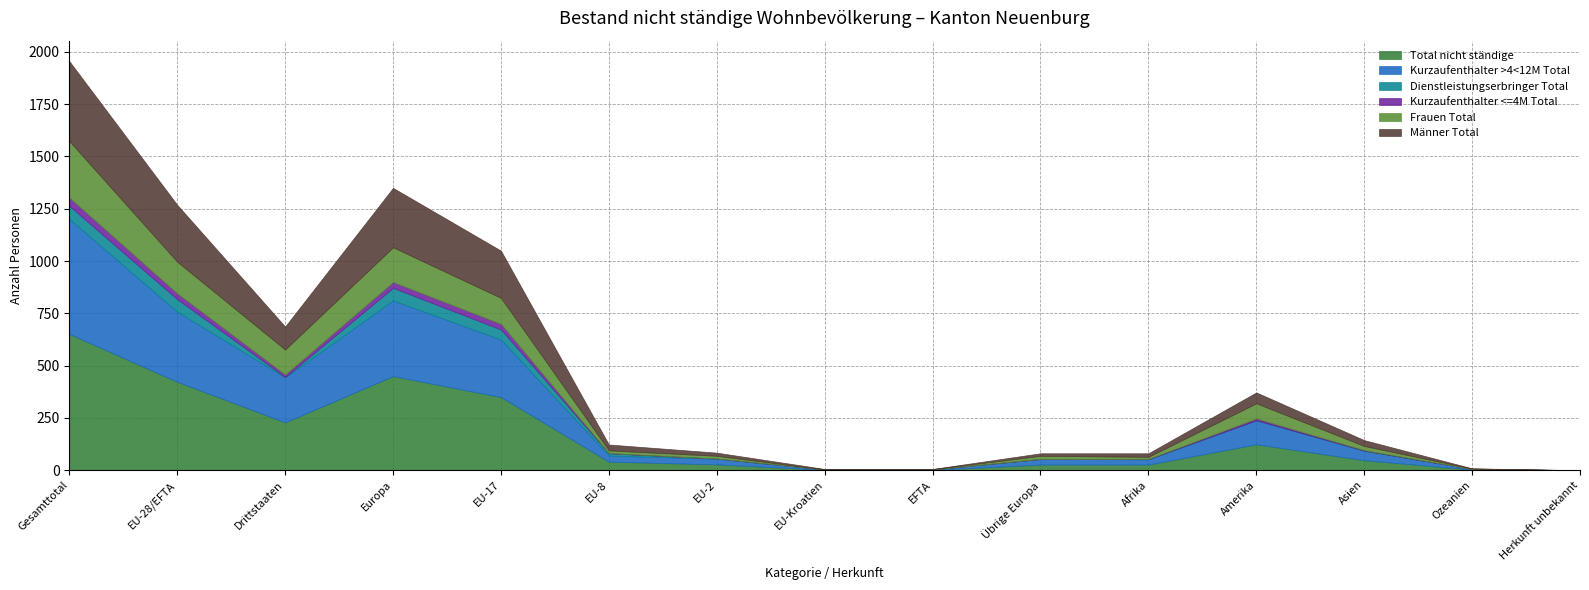

Reading left to right, extract all data points from this chart.

Total nicht ständige: Gesamttotal=652	EU-28/EFTA=423	Drittstaaten=229	Europa=450	EU-17=350	EU-8=41	EU-2=28	EU-Kroatien=2	EFTA=2	Übrige Europa=27	Afrika=27	Amerika=124	Asien=48	Ozeanien=3	Herkunft unbekannt=0
Kurzaufenthalter >4<12M Total: Gesamttotal=550	EU-28/EFTA=335	Drittstaaten=215	Europa=362	EU-17=275	EU-8=29	EU-2=27	EU-Kroatien=2	EFTA=2	Übrige Europa=27	Afrika=25	Amerika=115	Asien=45	Ozeanien=3	Herkunft unbekannt=0
Dienstleistungserbringer Total: Gesamttotal=62	EU-28/EFTA=60	Drittstaaten=2	Europa=60	EU-17=48	EU-8=11	EU-2=1	EU-Kroatien=0	EFTA=0	Übrige Europa=0	Afrika=1	Amerika=0	Asien=1	Ozeanien=0	Herkunft unbekannt=0
Kurzaufenthalter <=4M Total: Gesamttotal=40	EU-28/EFTA=28	Drittstaaten=12	Europa=28	EU-17=27	EU-8=1	EU-2=0	EU-Kroatien=0	EFTA=0	Übrige Europa=0	Afrika=1	Amerika=9	Asien=2	Ozeanien=0	Herkunft unbekannt=0
Frauen Total: Gesamttotal=270	EU-28/EFTA=151	Drittstaaten=119	Europa=166	EU-17=124	EU-8=13	EU-2=13	EU-Kroatien=0	EFTA=1	Übrige Europa=15	Afrika=10	Amerika=72	Asien=20	Ozeanien=2	Herkunft unbekannt=0
Männer Total: Gesamttotal=382	EU-28/EFTA=272	Drittstaaten=110	Europa=284	EU-17=226	EU-8=28	EU-2=15	EU-Kroatien=2	EFTA=1	Übrige Europa=12	Afrika=17	Amerika=52	Asien=28	Ozeanien=1	Herkunft unbekannt=0